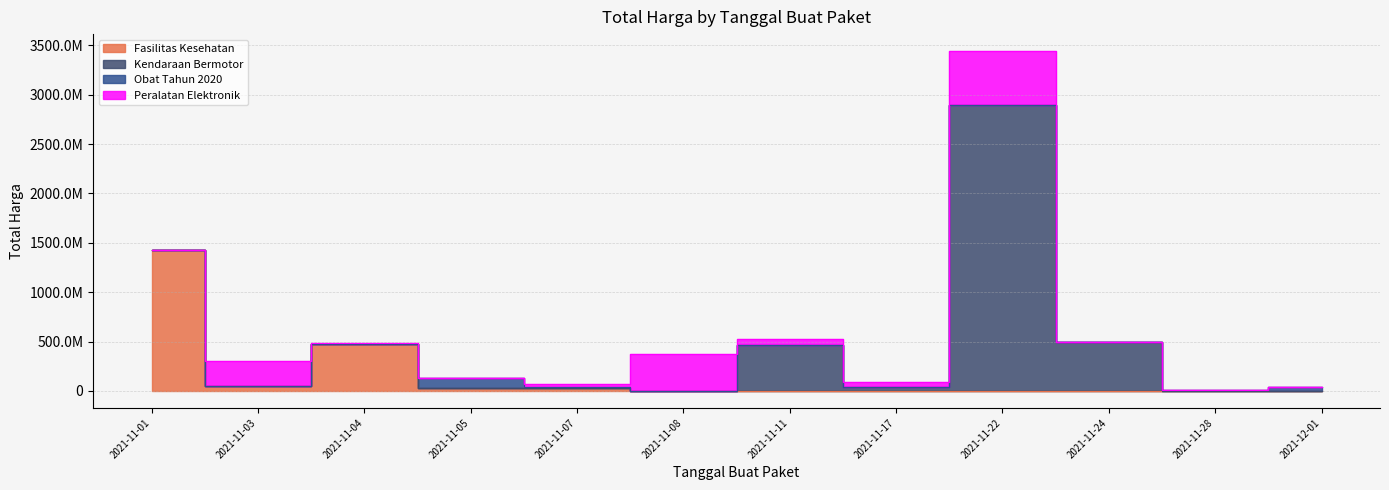

True or false: Peralatan Elektronik has more than 1 points higher than both neighbors.

True